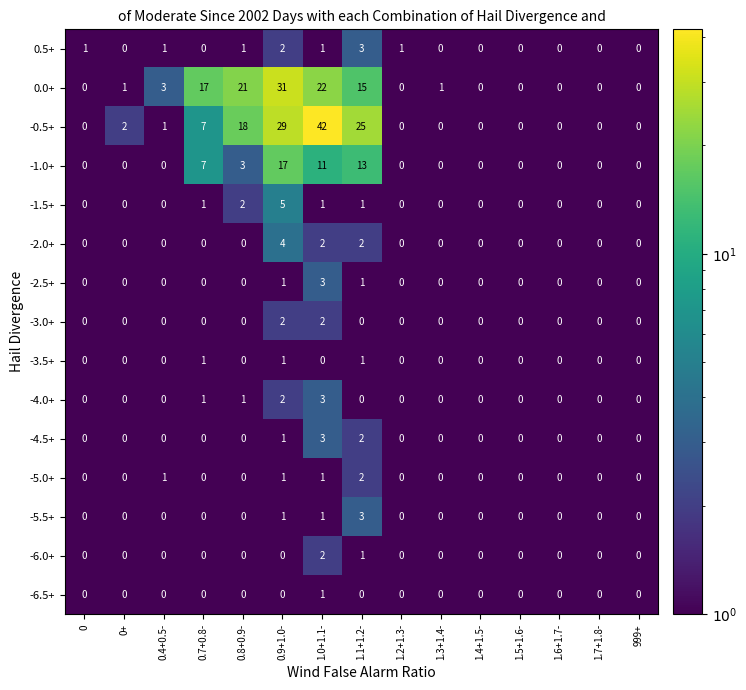

At how many categories does at least one series exceed 41?

1